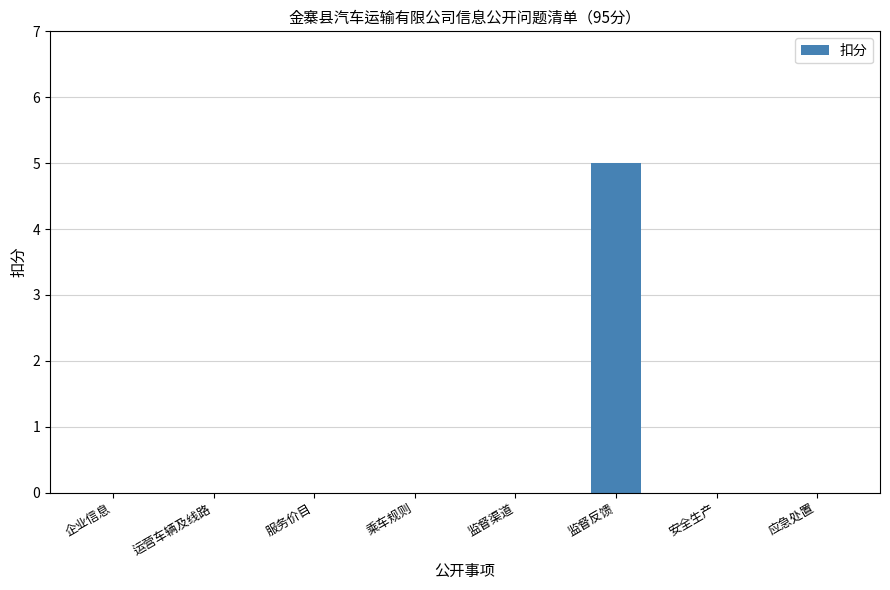

At which category does the chart reach its peak across all series?

监督反馈